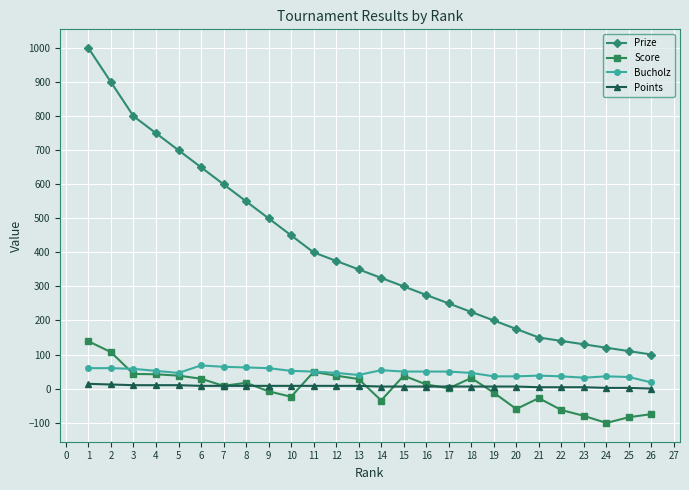

Rank the series by their maximum value, from highest to lowest.

Prize, Score, Bucholz, Points